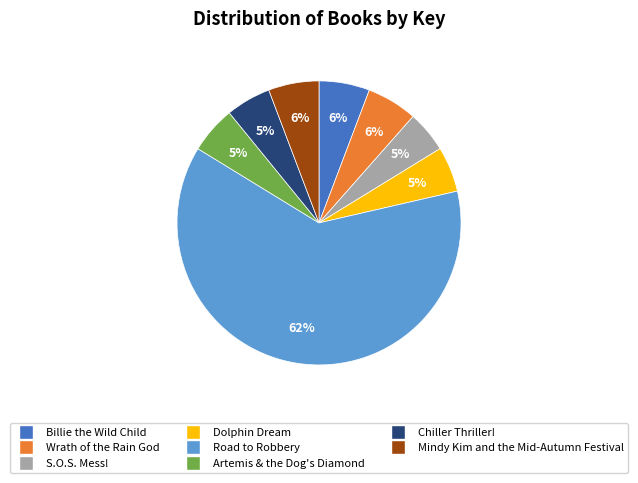

Which category has the biggest portion of the pie?

Road to Robbery